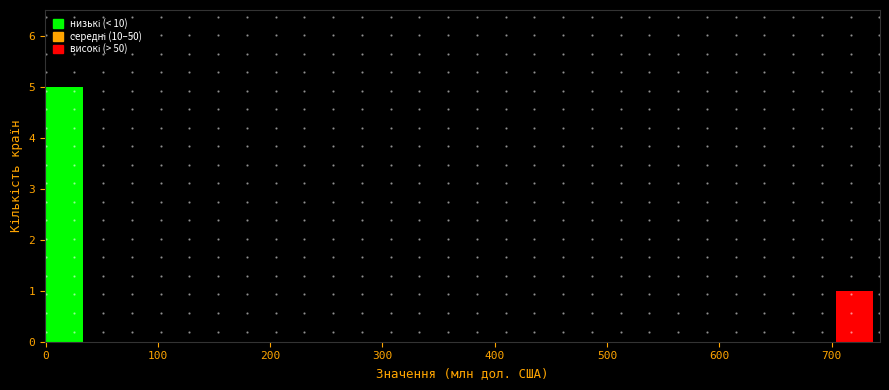

Read against the x-axis, roughly where is the centre of the tallest bar?

20